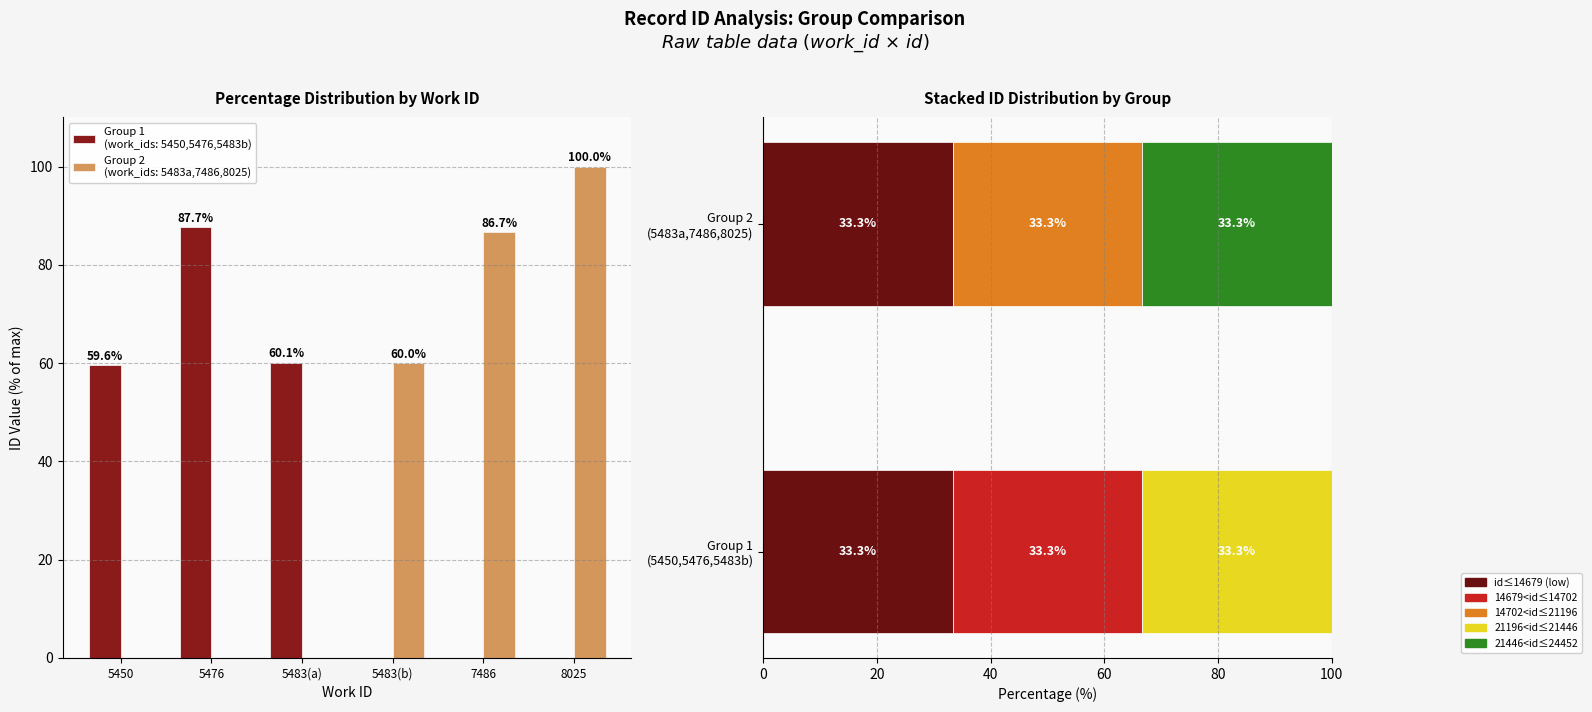

How many bars are there in total?

6